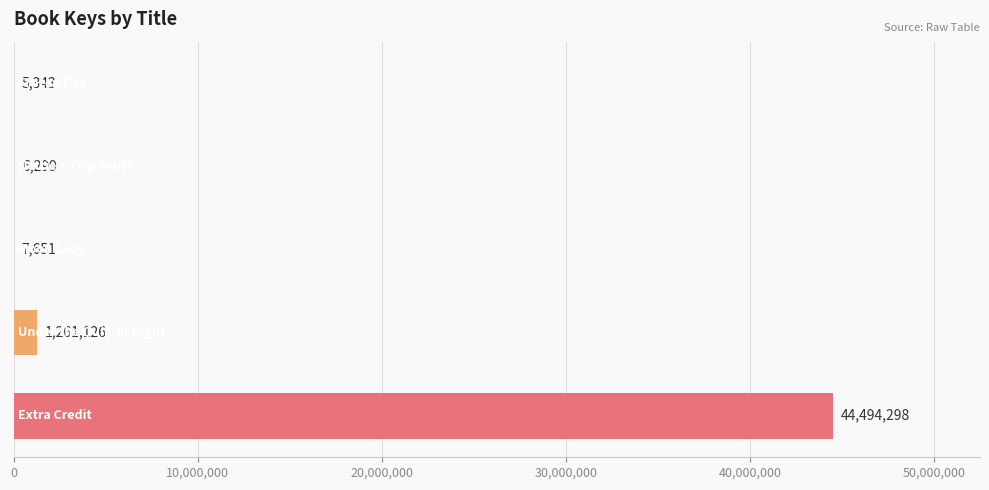

How many data points does each series have?

5